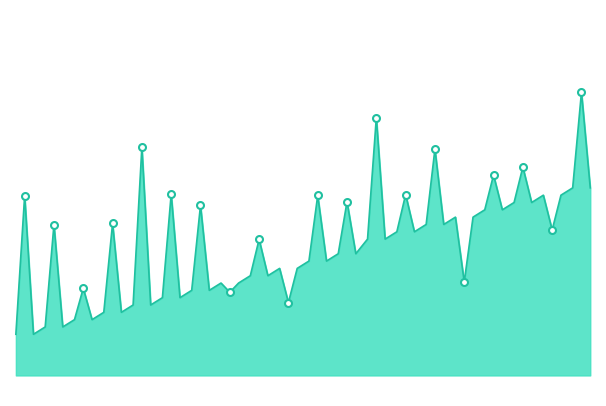

How many distinct data groups are displayed?

1